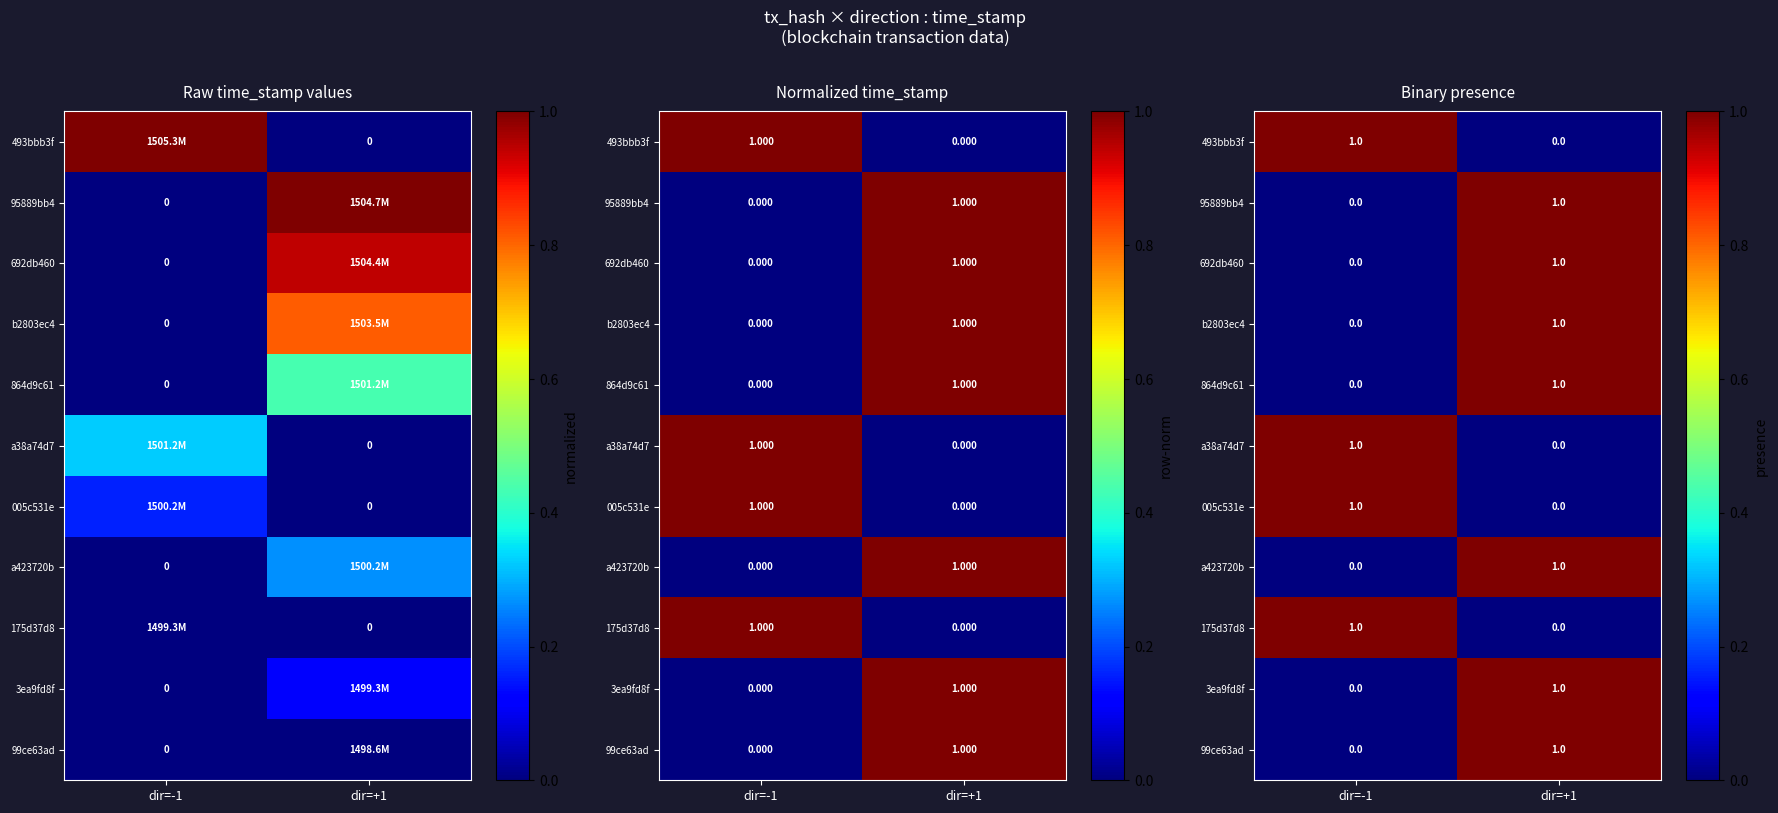

What is the spread (max minus min) of values at dir=+1?

1